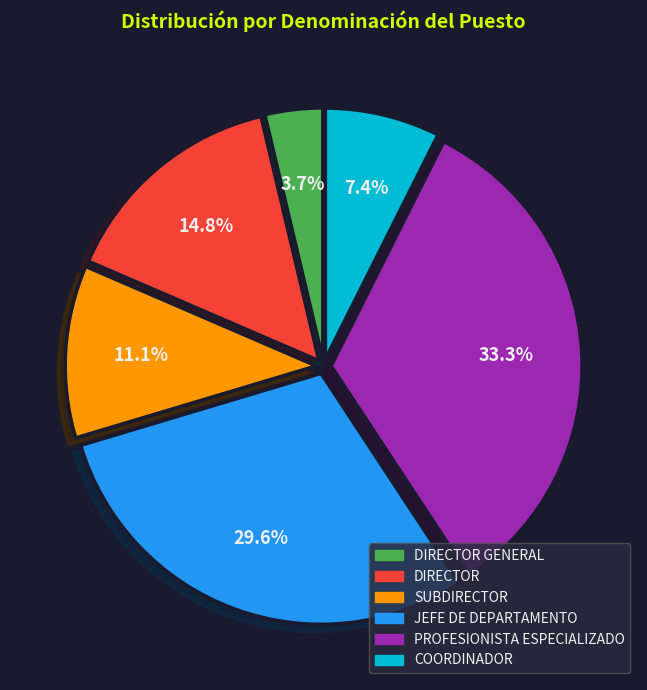

Is there any slice that represents more than half of the pie?

No